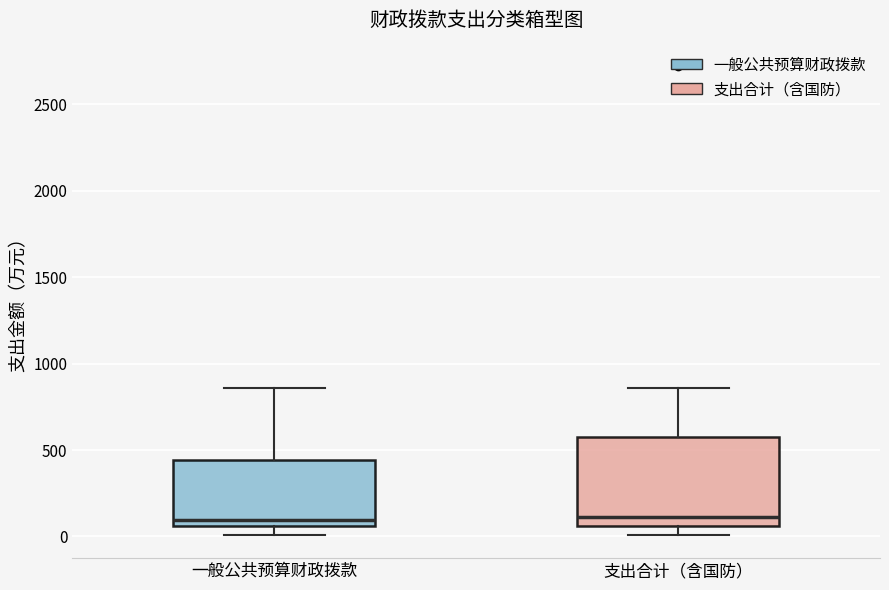

Reading left to right, read every box against the y-axis: the position of its median line, the range the box covers, and the ends of its whiskers. The values are not printed on the chart, so give them approximately, as read against the axis.

一般公共预算财政拨款: median 100, box 50 to 450, whiskers 0 to 850
支出合计（含国防）: median 100, box 50 to 550, whiskers 0 to 850